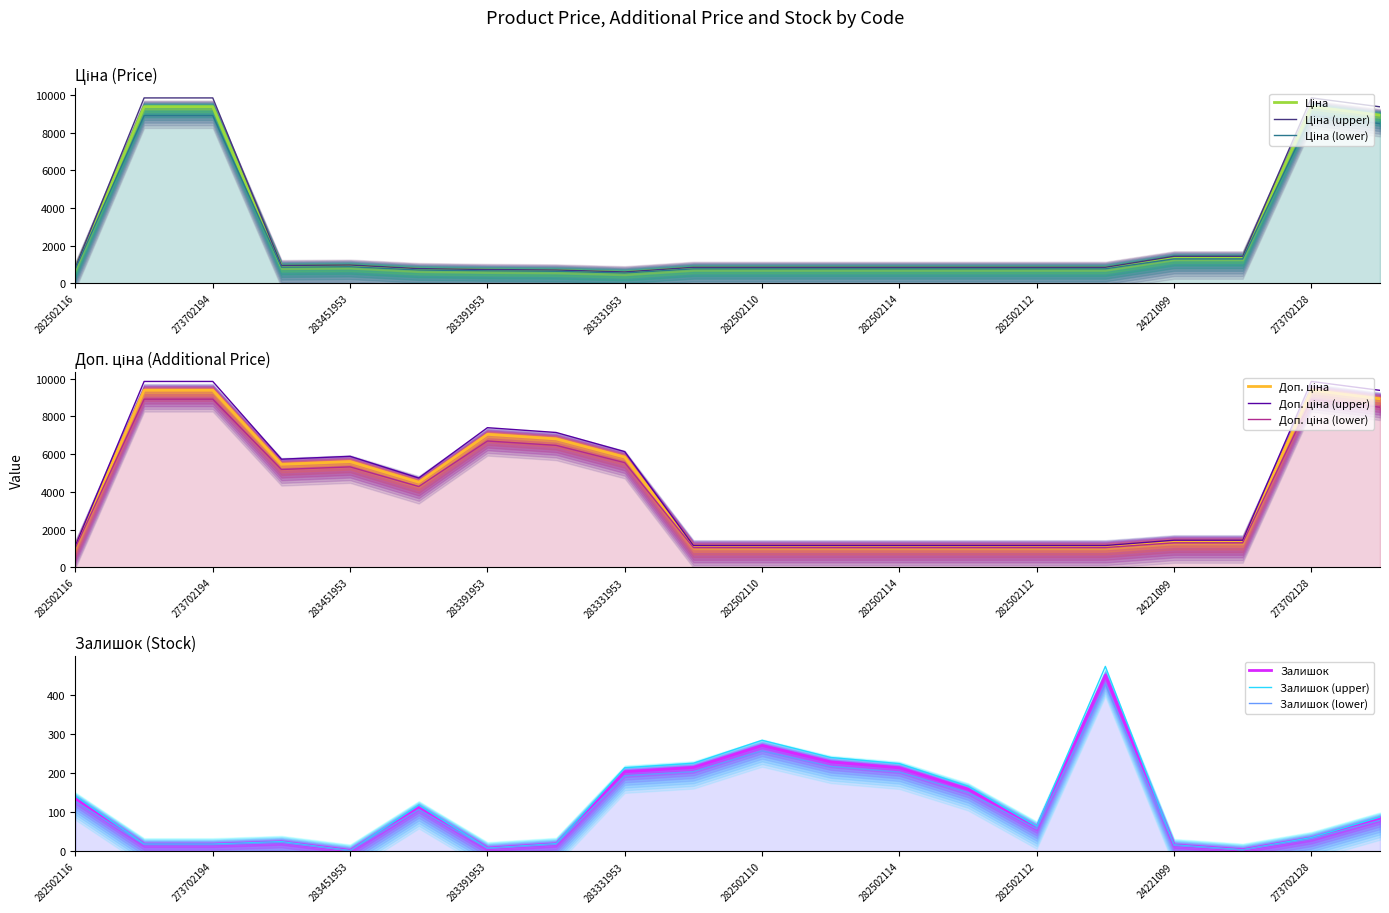

Which category has the highest value across all series?

273702193